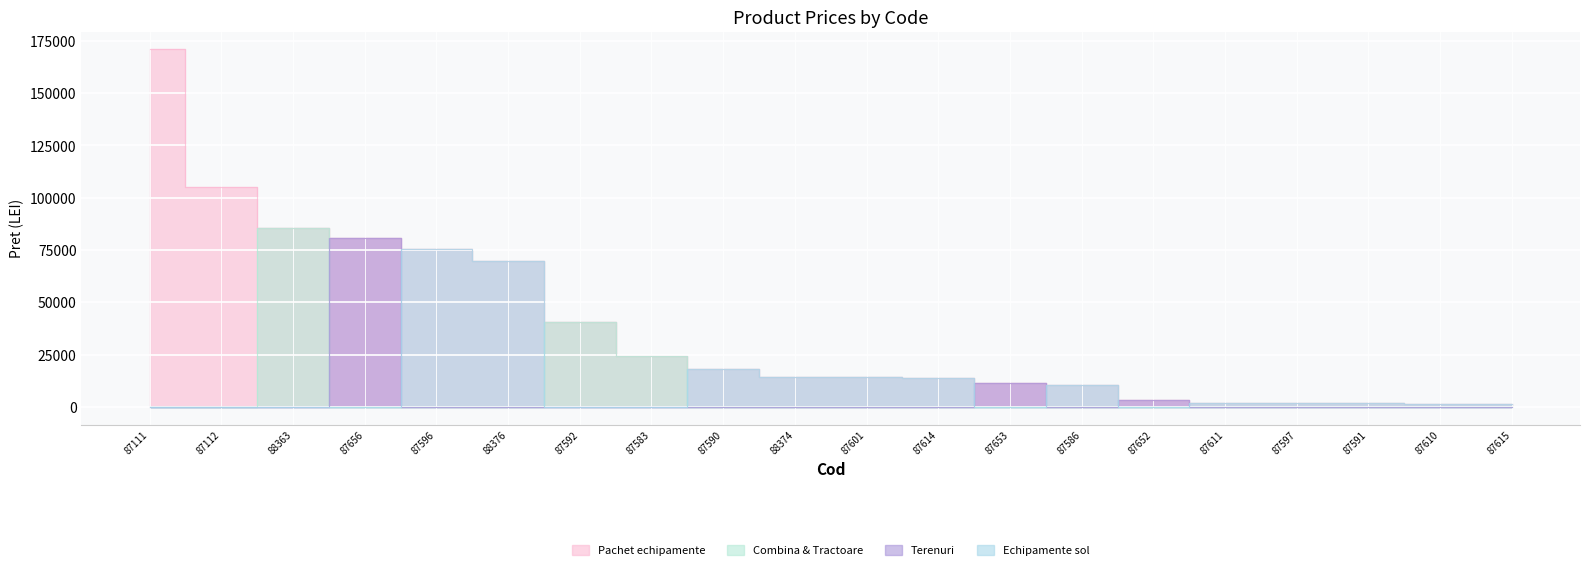

How many values exceed 14440?

9